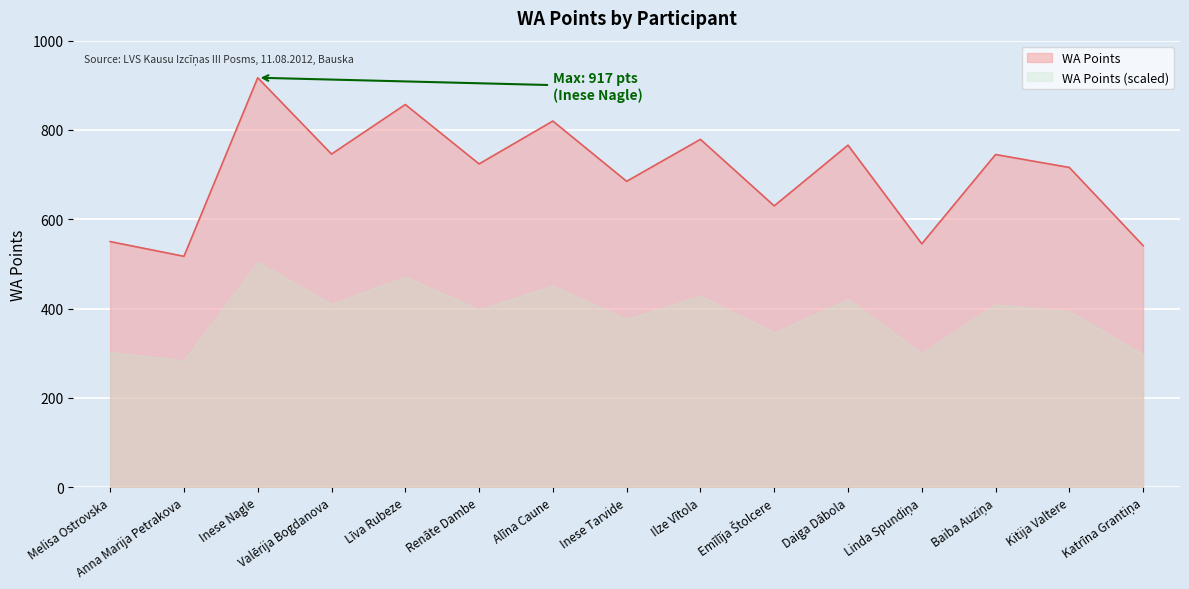

What is the greatest value displayed?

917.0